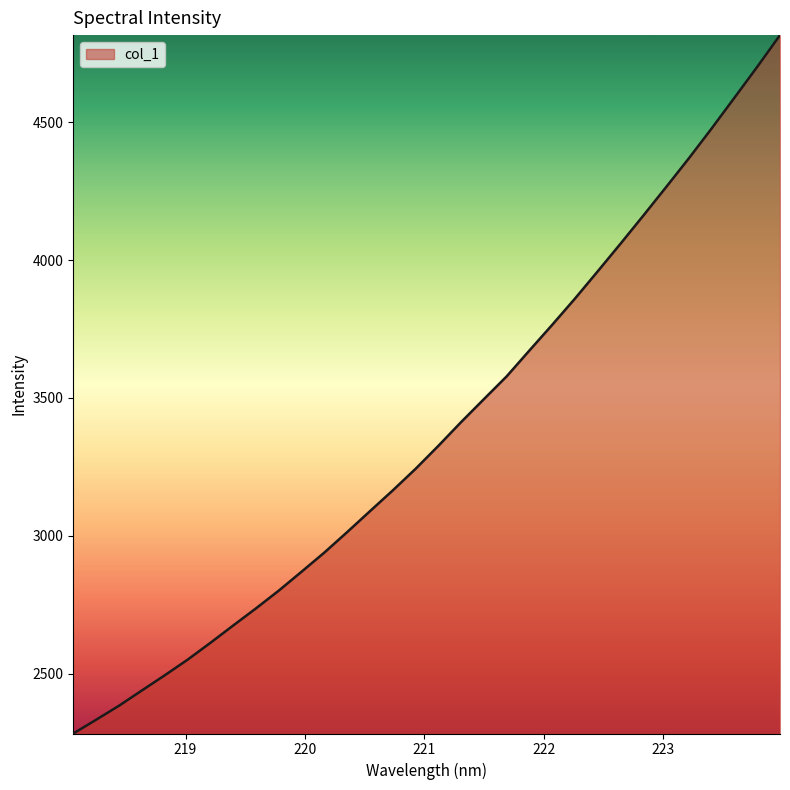

What is the difference between the maximum and minimum values?

2531.2